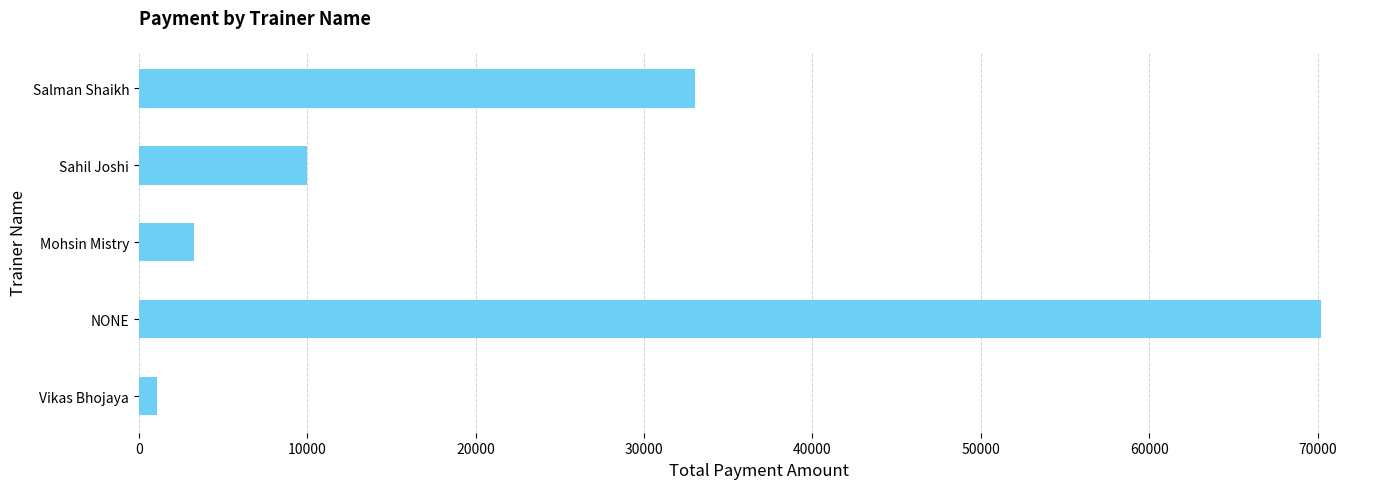

What is the change in value from Mohsin Mistry to Sahil Joshi?

+6700